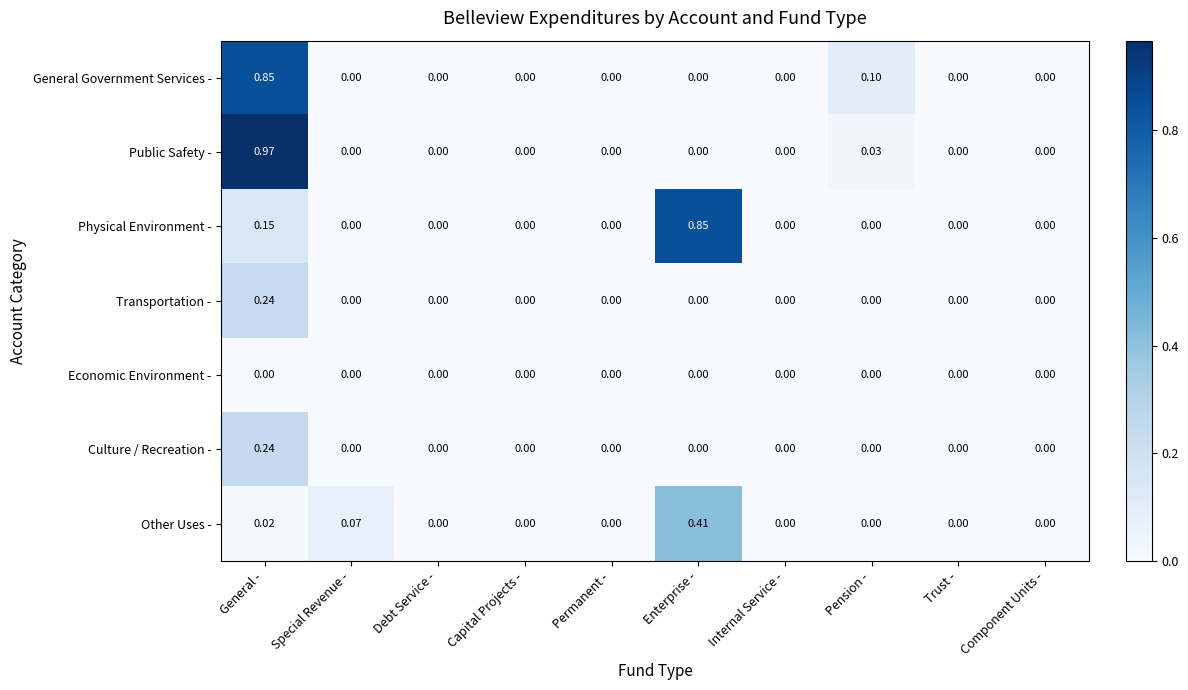

How many values in the Physical Environment - series exceed 0?

2